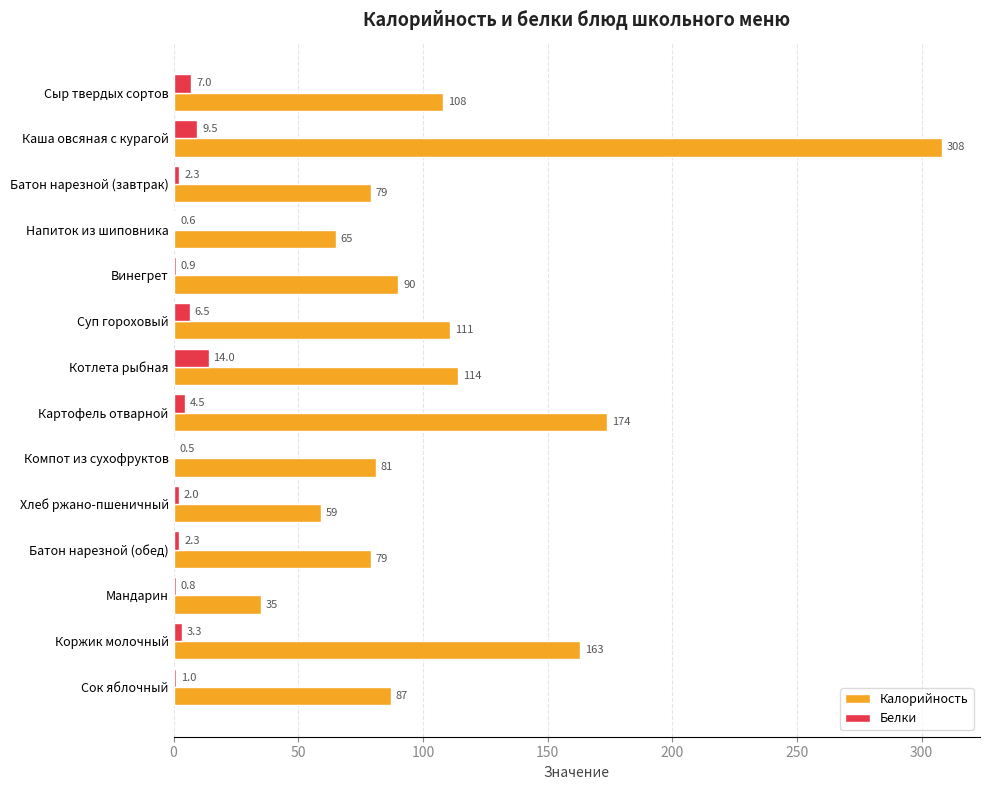

Which category has the highest value in the Белки series?

Котлета рыбная